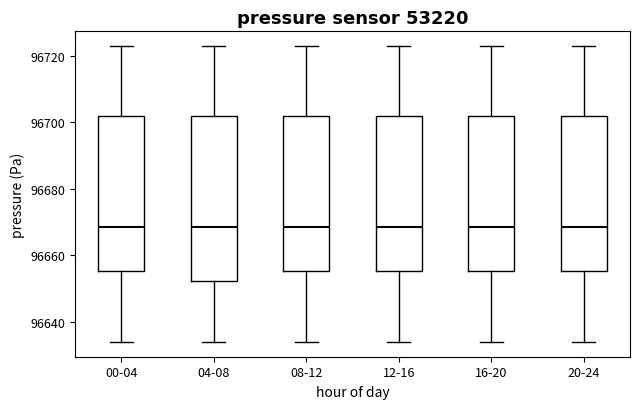

Reading left to right, transcribe this box plot: for each box, give where its median line is, the range the box spans, and where its two whiskers end, as read against the y-axis. The values are not printed on the chart, so give them approximately, as read against the axis.

00-04: median 96668, box 96656 to 96702, whiskers 96634 to 96722
04-08: median 96668, box 96652 to 96702, whiskers 96634 to 96722
08-12: median 96668, box 96656 to 96702, whiskers 96634 to 96722
12-16: median 96668, box 96656 to 96702, whiskers 96634 to 96722
16-20: median 96668, box 96656 to 96702, whiskers 96634 to 96722
20-24: median 96668, box 96656 to 96702, whiskers 96634 to 96722